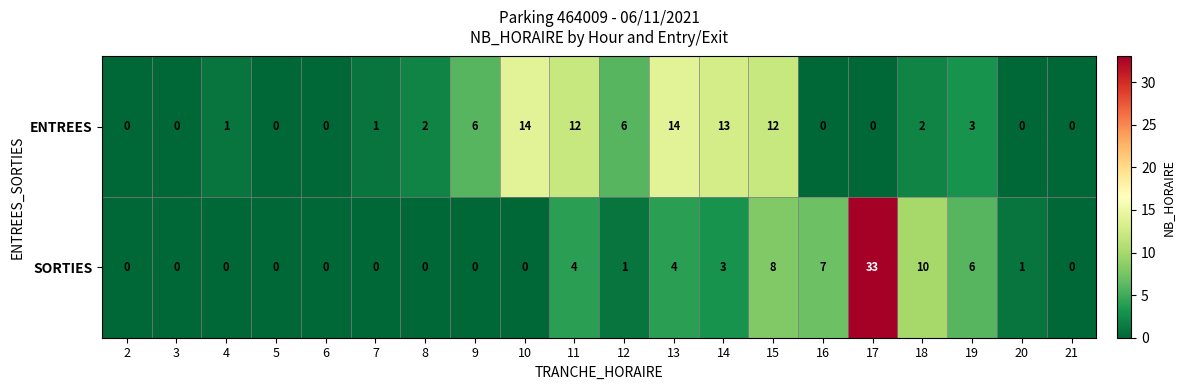

What is the maximum value shown in the chart?

33